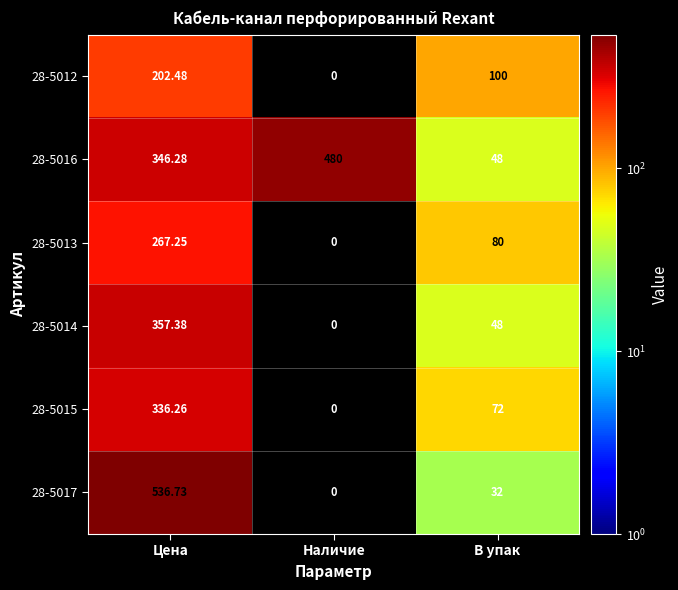

Where does the 28-5014 series first go above 48?

Цена